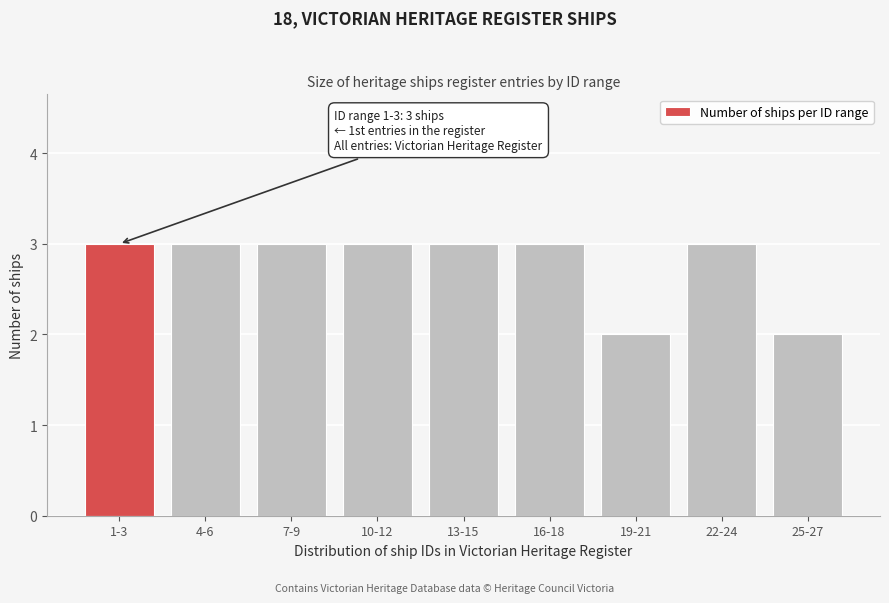

Reading left to right, transcribe all the data shown in this chart.

3	3	3	3	3	3	2	3	2